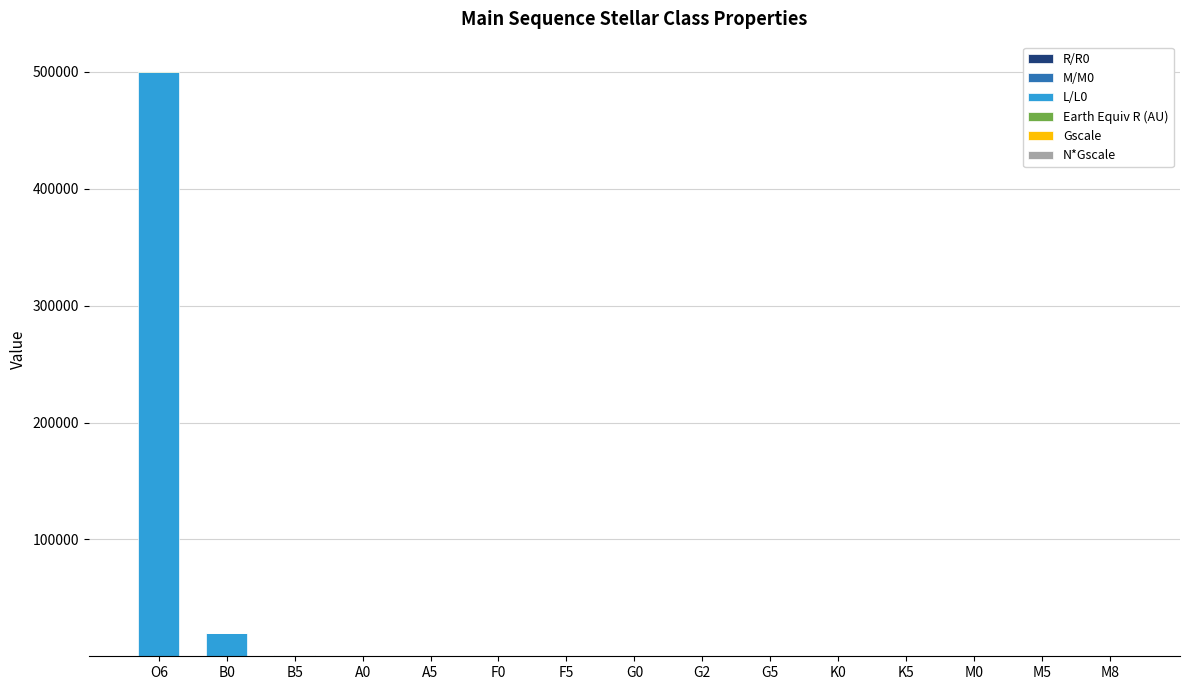

At which category is the sum across all series the highest?

O6